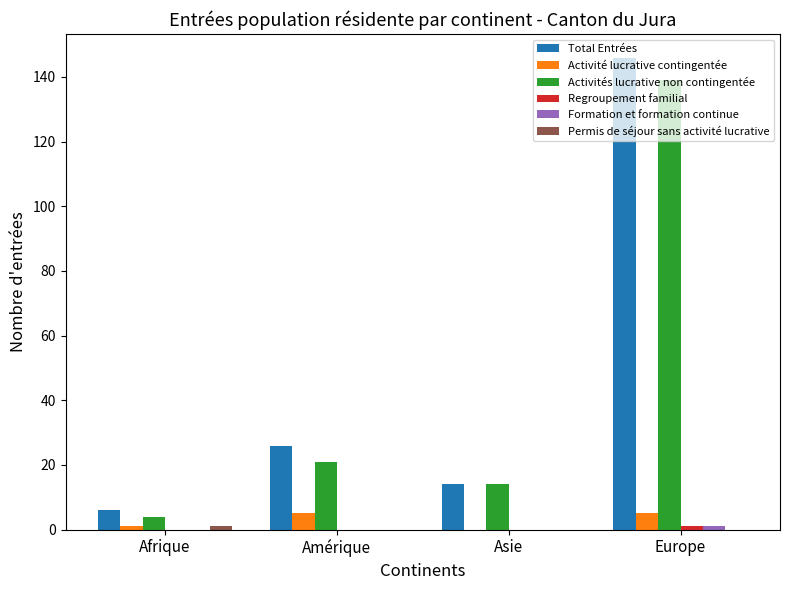

Does the chart contain stacked bars?

No